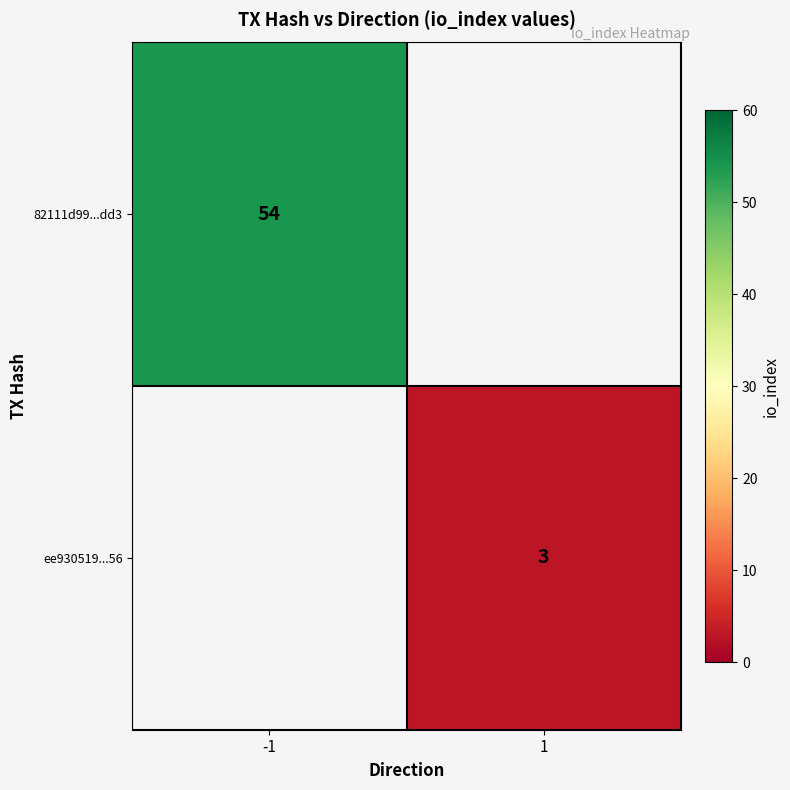

Is it true that 82111d99...dd3 equals 54 at -1?

True